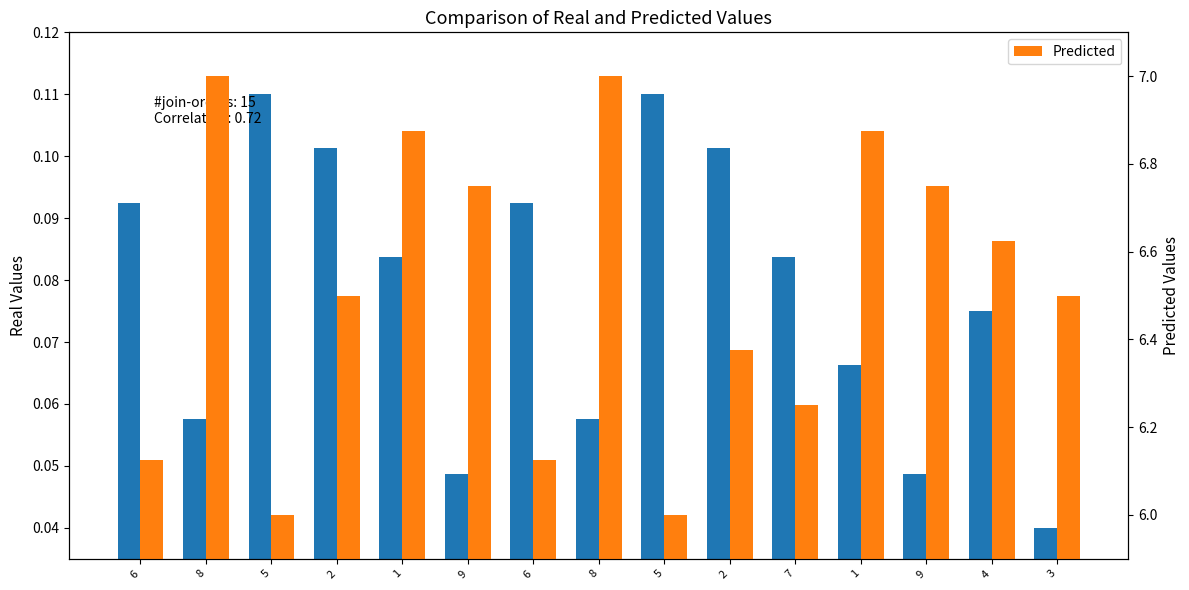

Between 6 and 8, which series saw the biggest shift?

Predicted